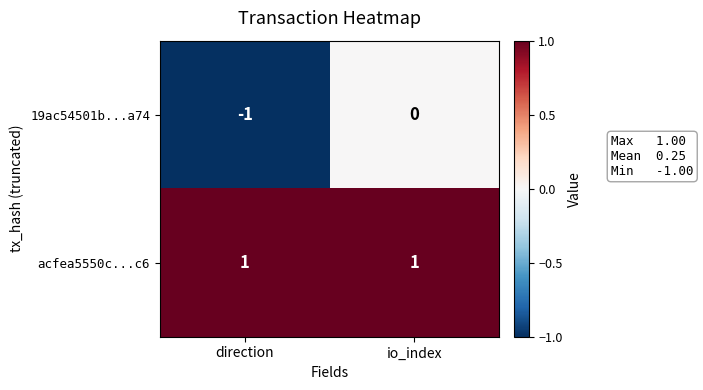

Which series has the largest range (max minus min)?

19ac54501b...a74